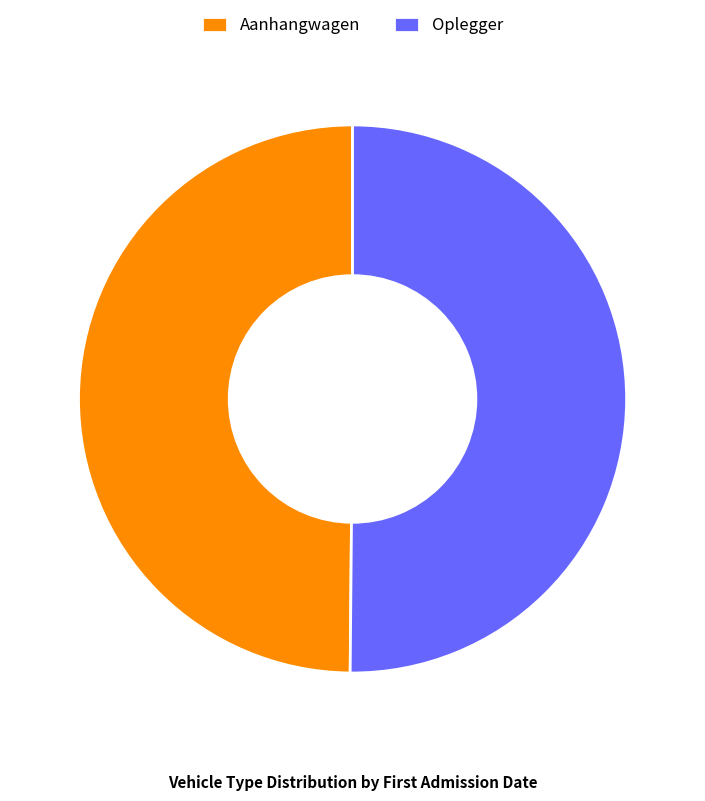

The Aanhangwagen slice represents 65% of the pie. True or false?

False